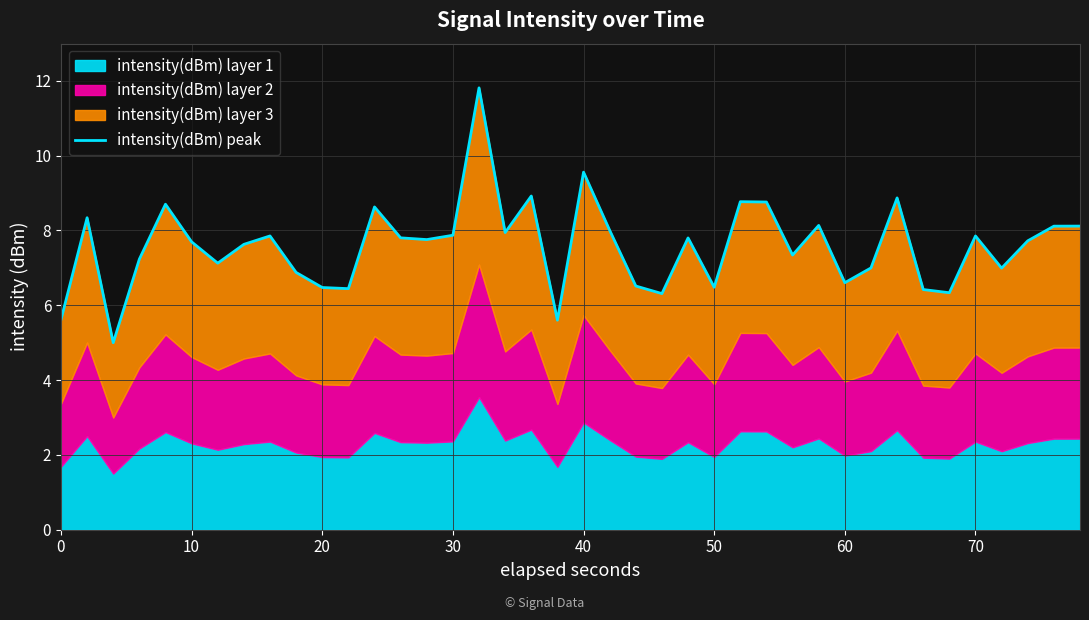

What is the smallest value displayed?

5.0